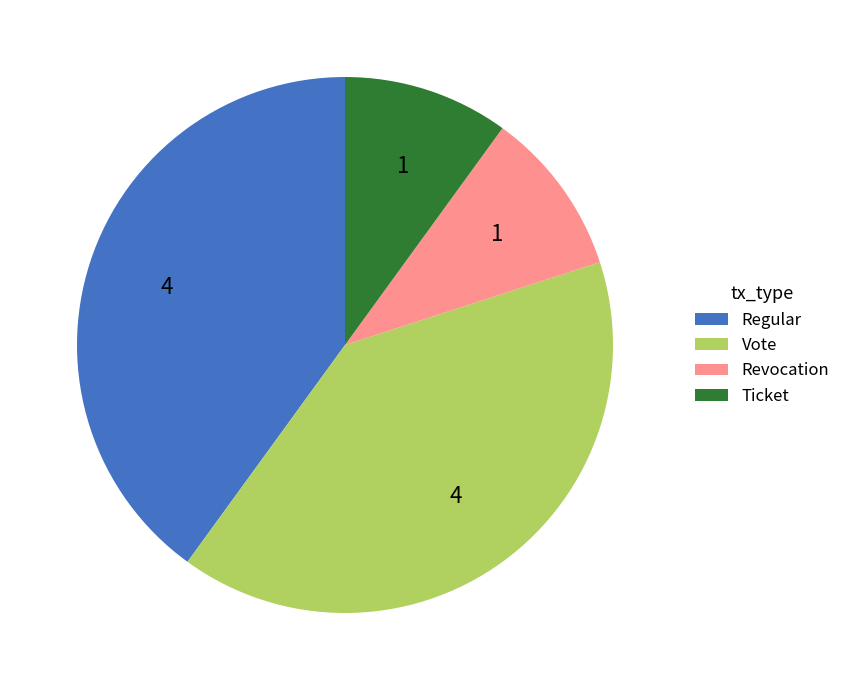

Which has a higher value, Vote or Revocation?

Vote